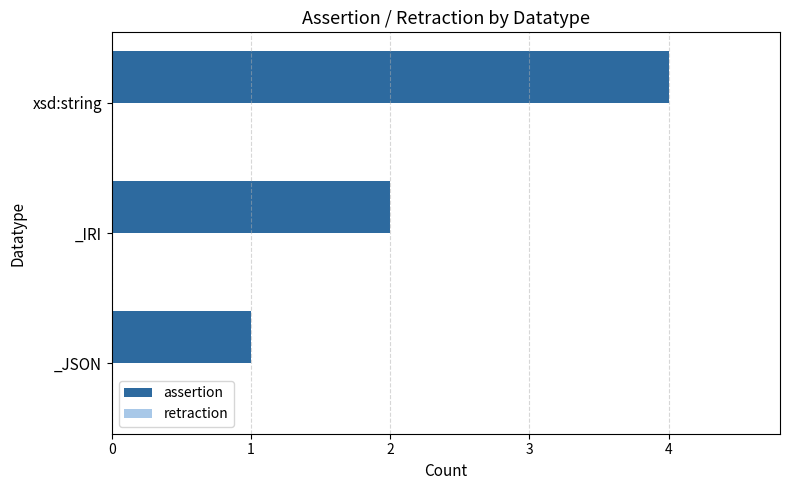

The value at xsd:string is 3. True or false?

False